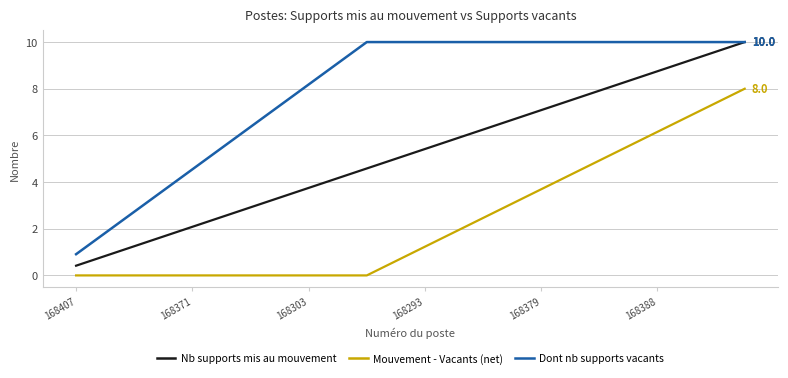

What is the greatest value displayed?

10.0